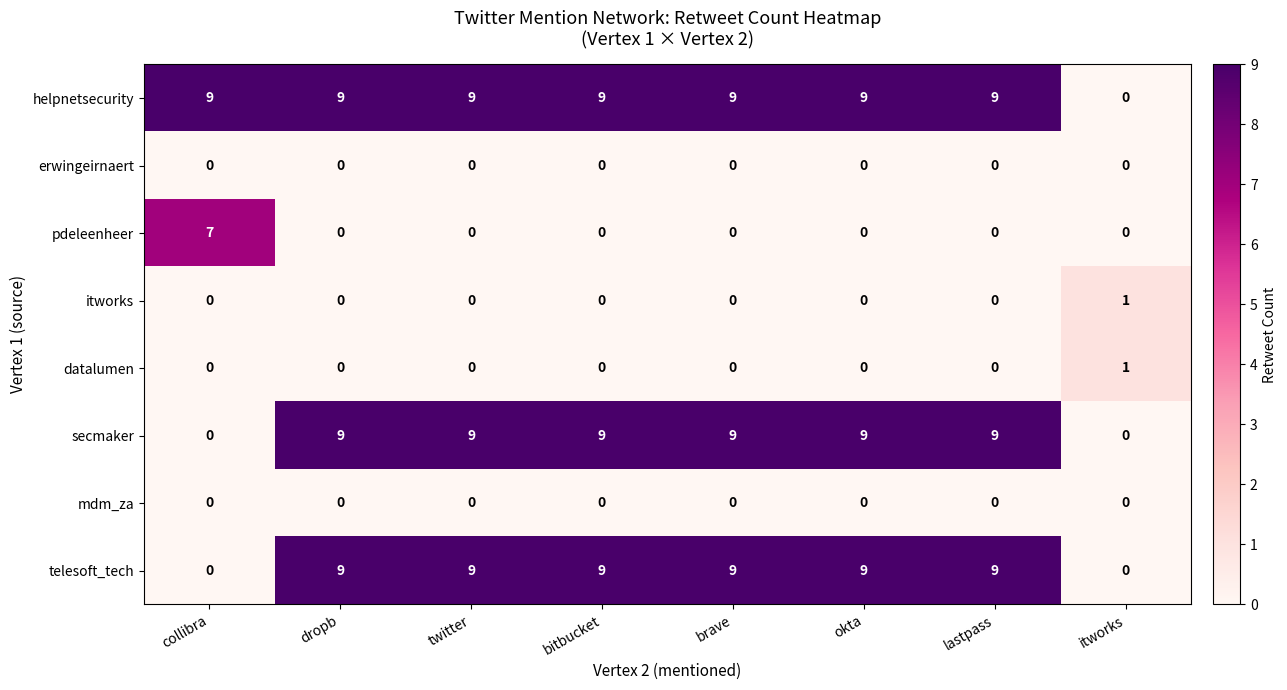

What is the maximum value shown in the chart?

9